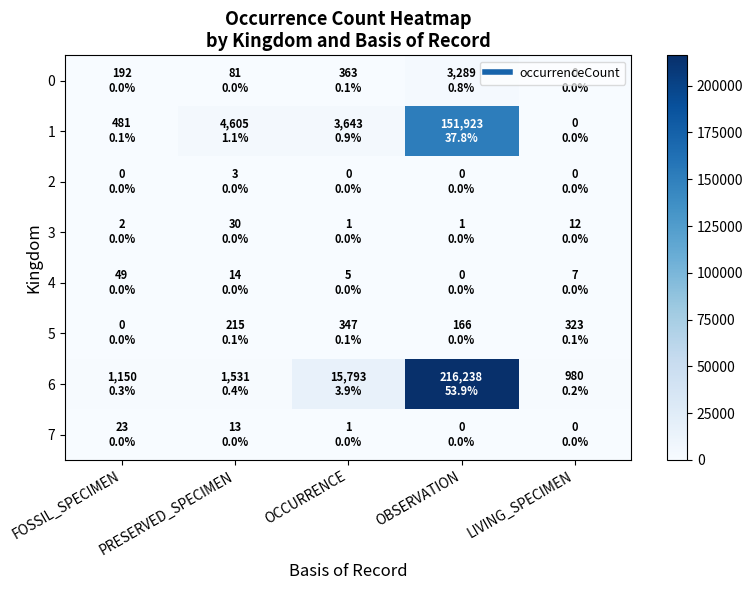

At how many categories does at least one series exceed 2934?

3